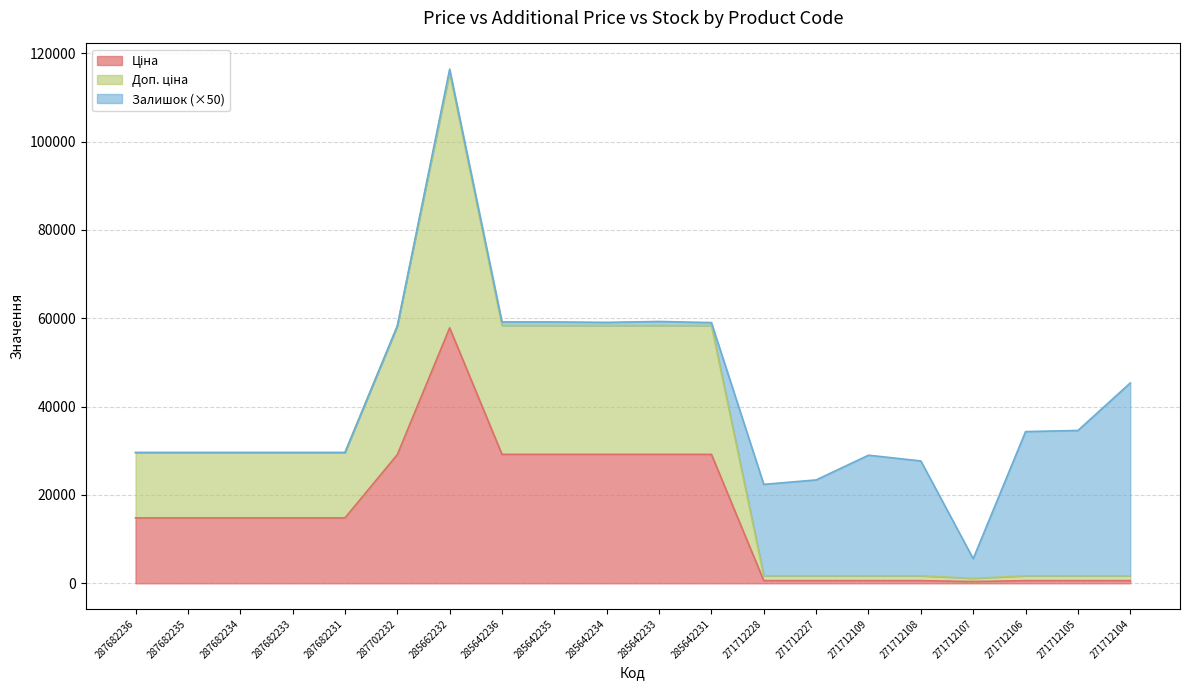

At which category is the sum across all series the highest?

285662232